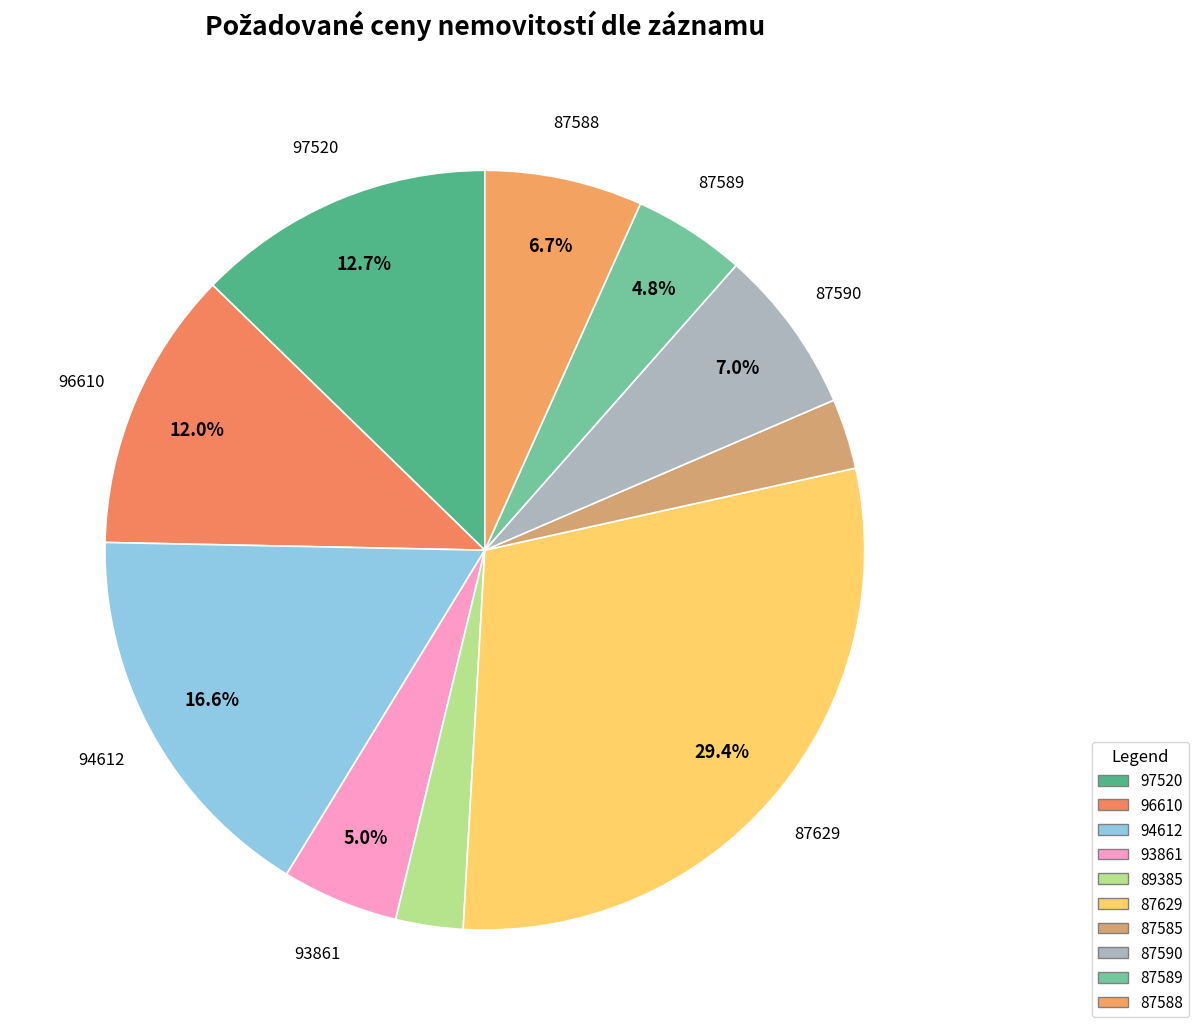

How many slices are in this pie chart?

10